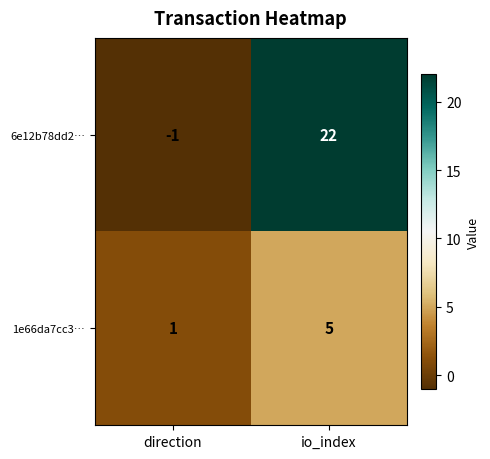

At which label is 1e66da7cc3… closest to 3?

direction